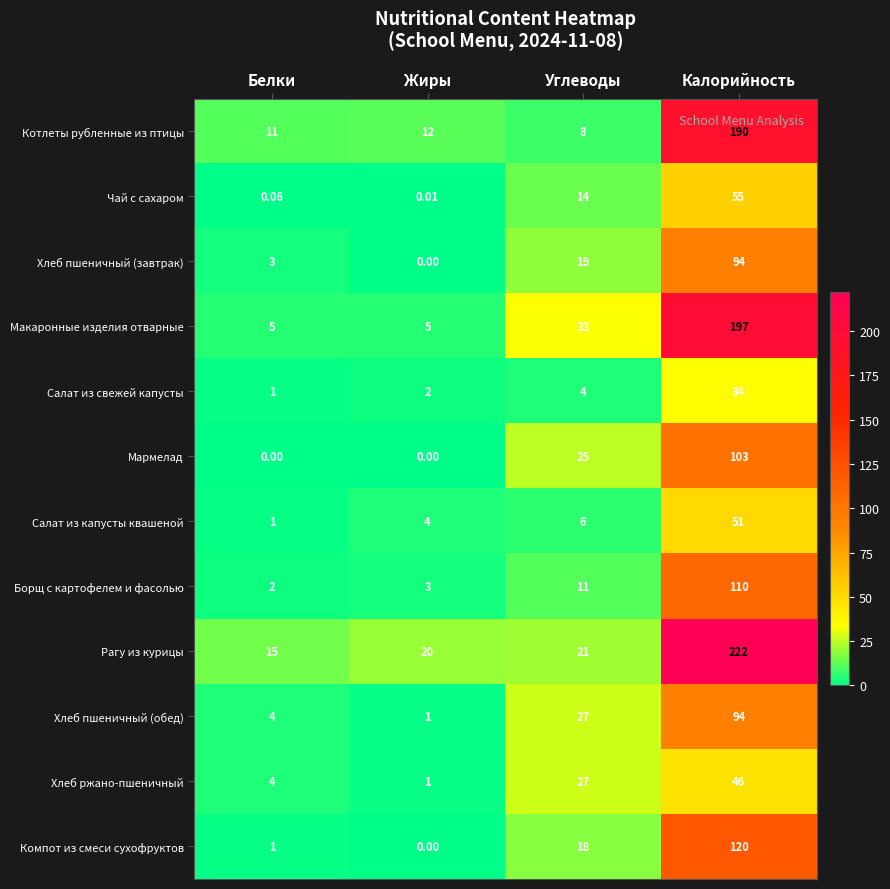

At how many categories does at least one series exceed 102?

1